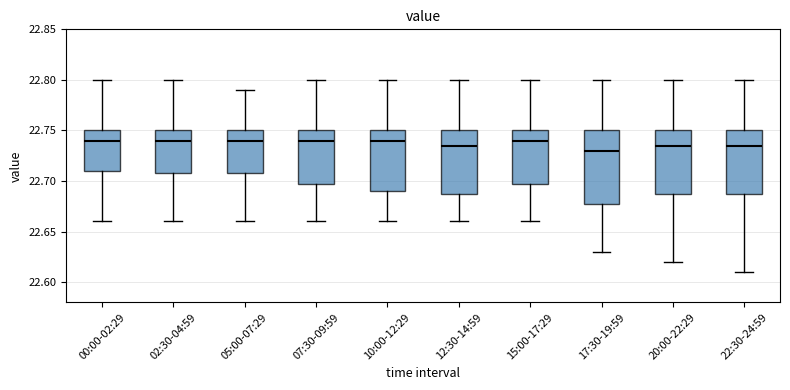

Where does the median line of the box for 00:00-02:29 sit on the y-axis? The values are not printed on the chart, so give them approximately, as read against the axis.

22.740